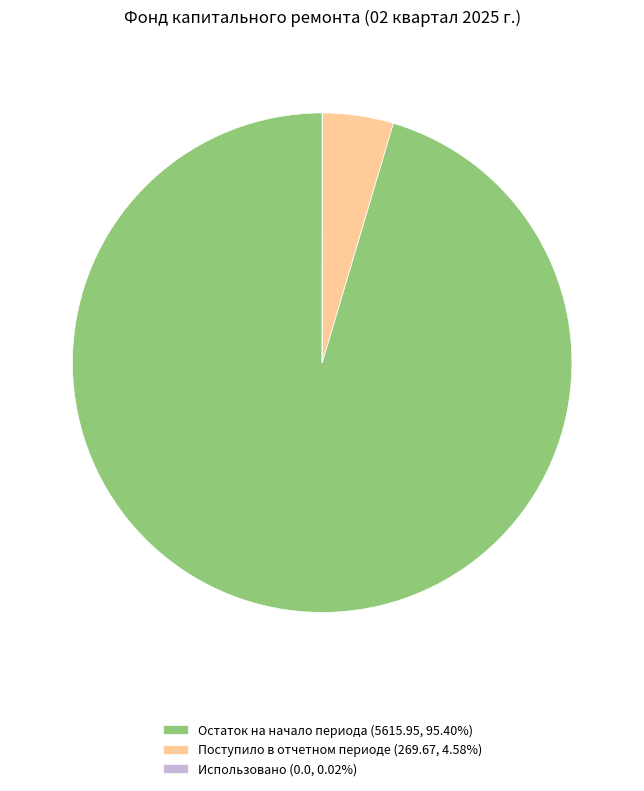

Does any single category account for the majority?

Yes